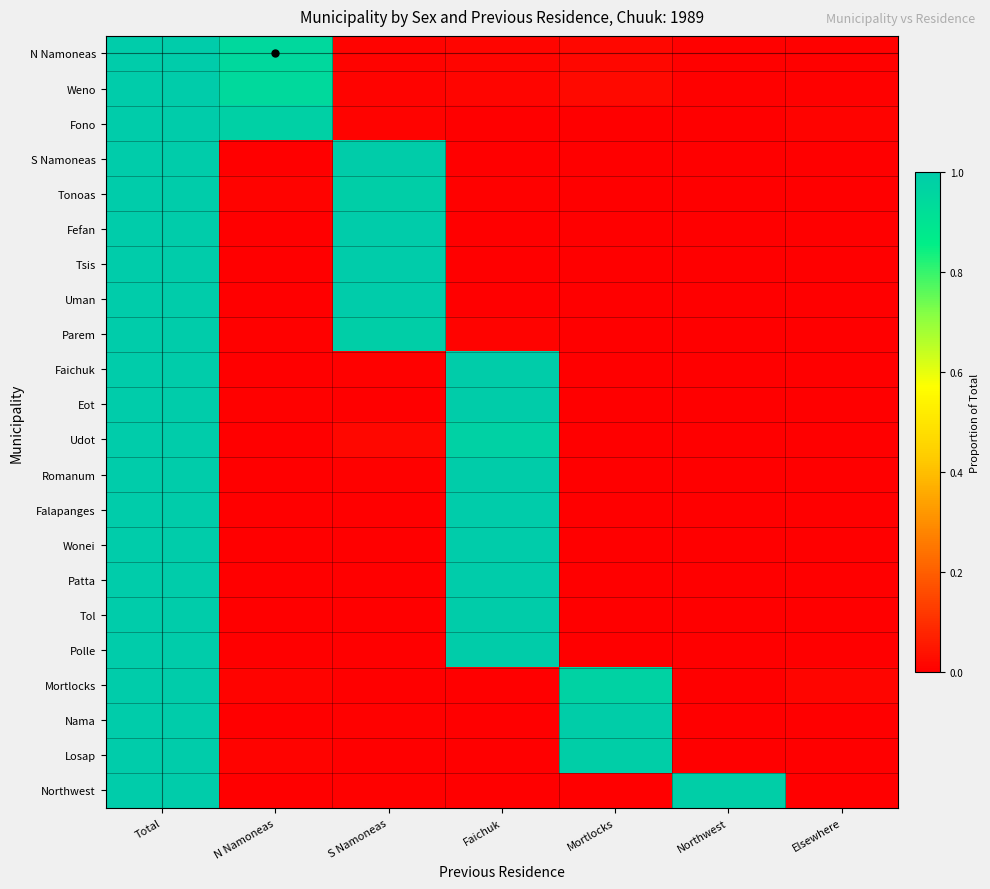

Rank the series by their maximum value, from lowest to highest.

N Namoneas, Weno, Fono, S Namoneas, Tonoas, Fefan, Tsis, Uman, Parem, Faichuk, Eot, Udot, Romanum, Falapanges, Wonei, Patta, Tol, Polle, Mortlocks, Nama, Losap, Northwest